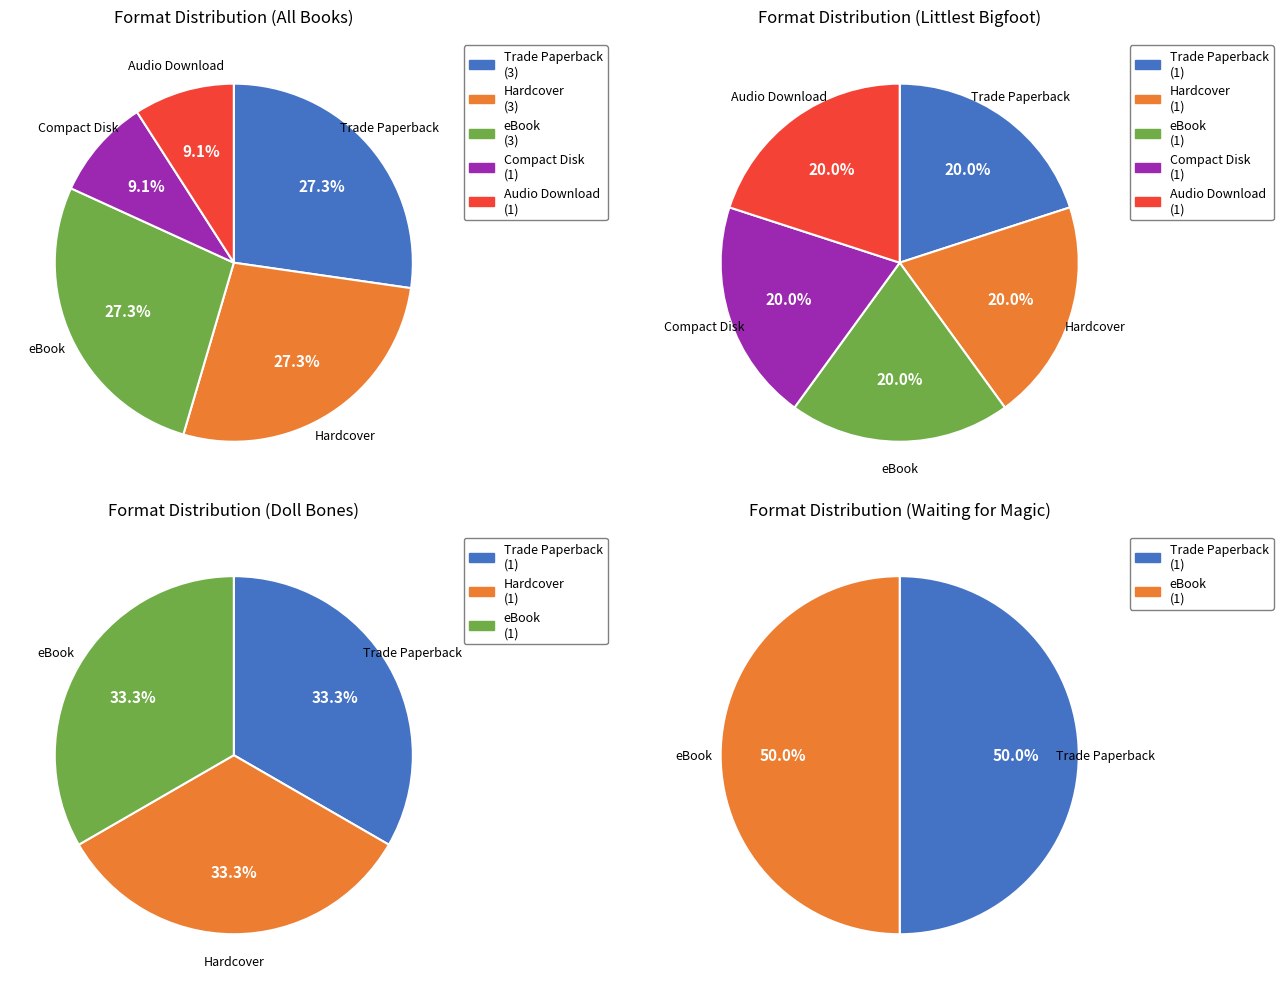

To the nearest percent, what is the average slice percentage?

20%